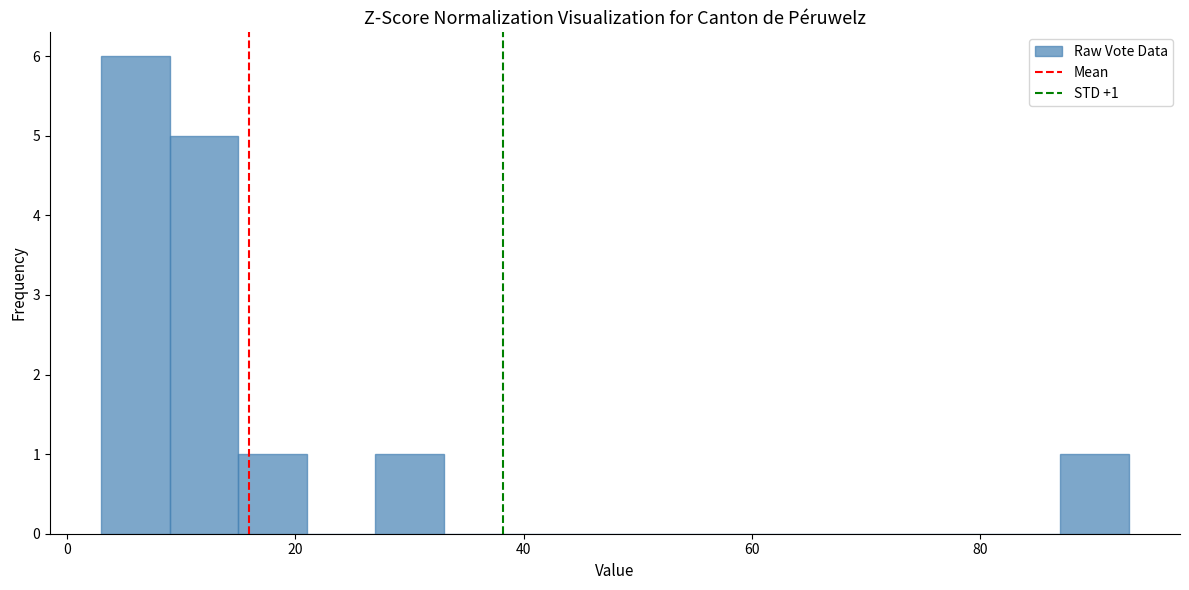

Read against the x-axis, roughly where is the centre of the tallest bar?

6